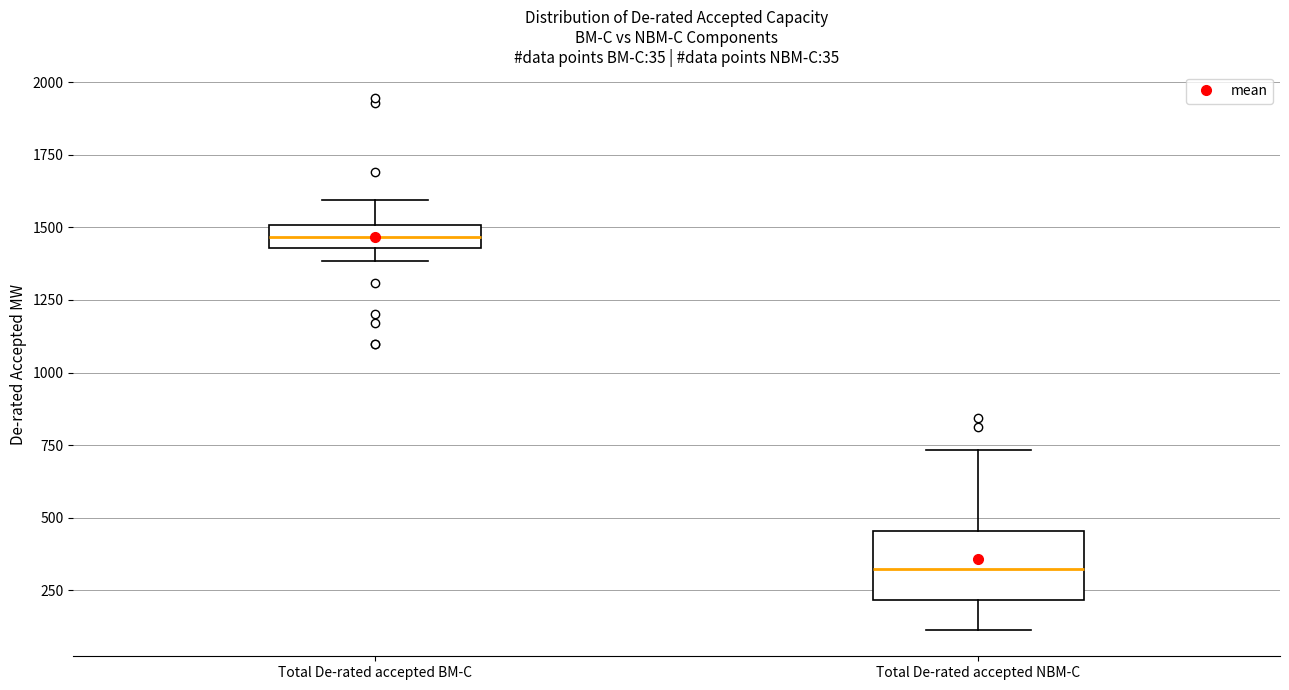

Comparing the boxes themselves (not the whiskers), which one is the tallest?

Total De-rated accepted NBM-C